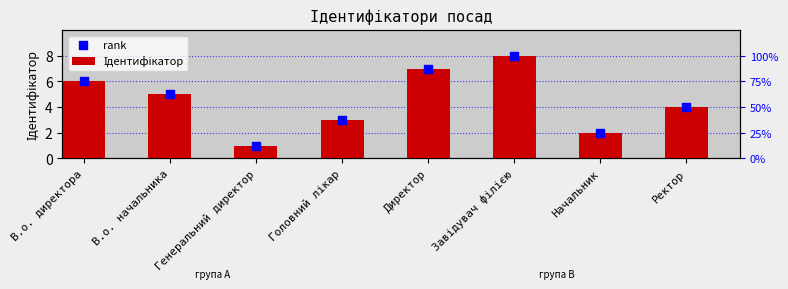

What is the total value across all series at Завідувач філією?

16